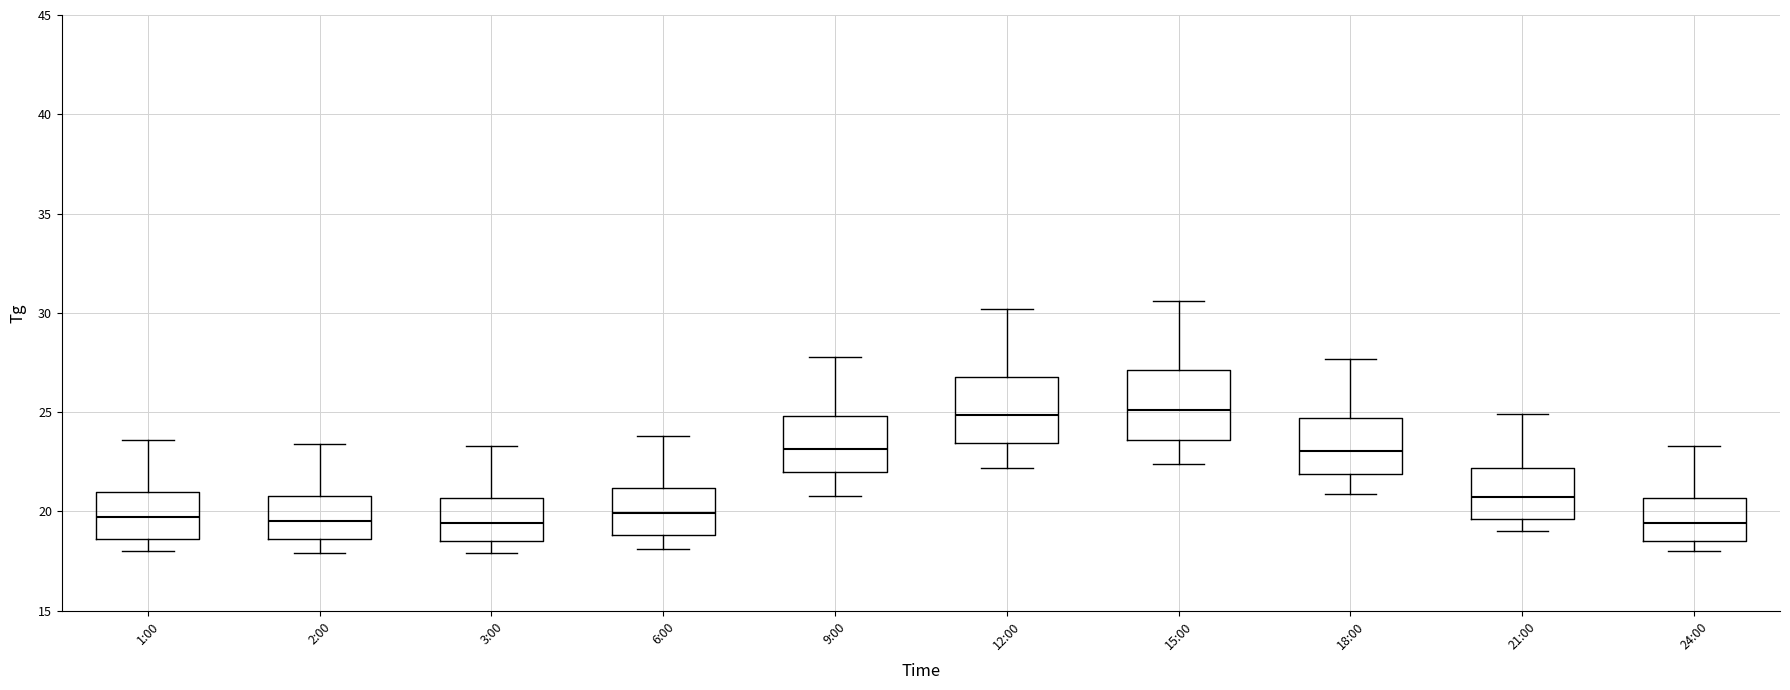

Reading left to right, read every box against the y-axis: the position of its median line, the range the box covers, and the ends of its whiskers. The values are not printed on the chart, so give them approximately, as read against the axis.

1:00: median 19.5, box 18.5 to 21.0, whiskers 18.0 to 23.5
2:00: median 19.5, box 18.5 to 21.0, whiskers 18.0 to 23.5
3:00: median 19.5, box 18.5 to 20.5, whiskers 18.0 to 23.5
6:00: median 20.0, box 19.0 to 21.0, whiskers 18.0 to 24.0
9:00: median 23.0, box 22.0 to 25.0, whiskers 21.0 to 28.0
12:00: median 25.0, box 23.5 to 27.0, whiskers 22.0 to 30.0
15:00: median 25.0, box 23.5 to 27.0, whiskers 22.5 to 30.5
18:00: median 23.0, box 22.0 to 24.5, whiskers 21.0 to 27.5
21:00: median 21.0, box 19.5 to 22.0, whiskers 19.0 to 25.0
24:00: median 19.5, box 18.5 to 20.5, whiskers 18.0 to 23.5